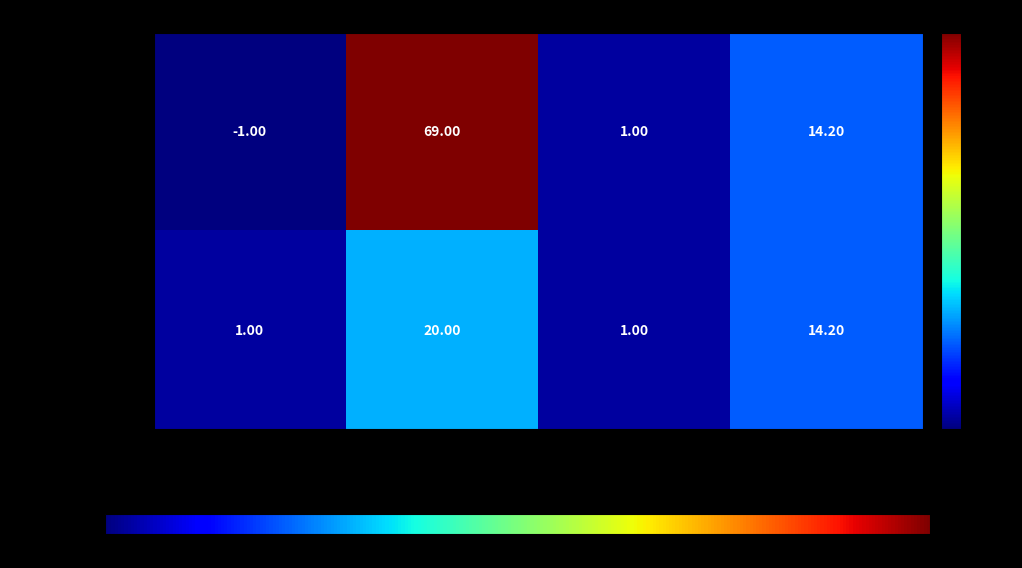

Which series has the widest spread of values?

9d6d66...a83225e